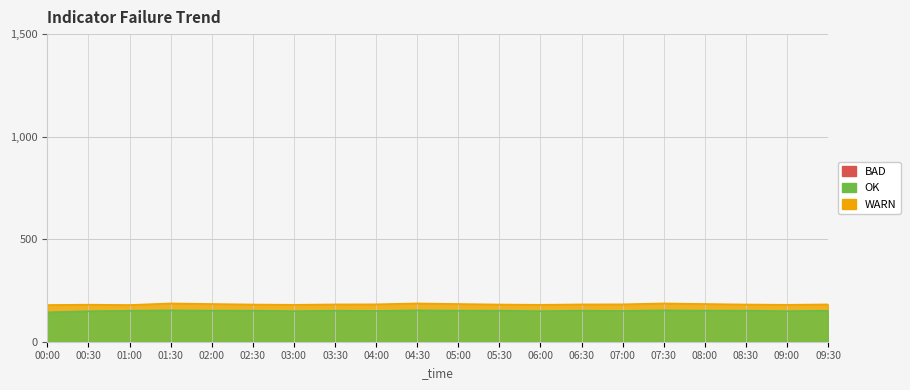

True or false: P1 has a value of 179.9 at 09:00.

True